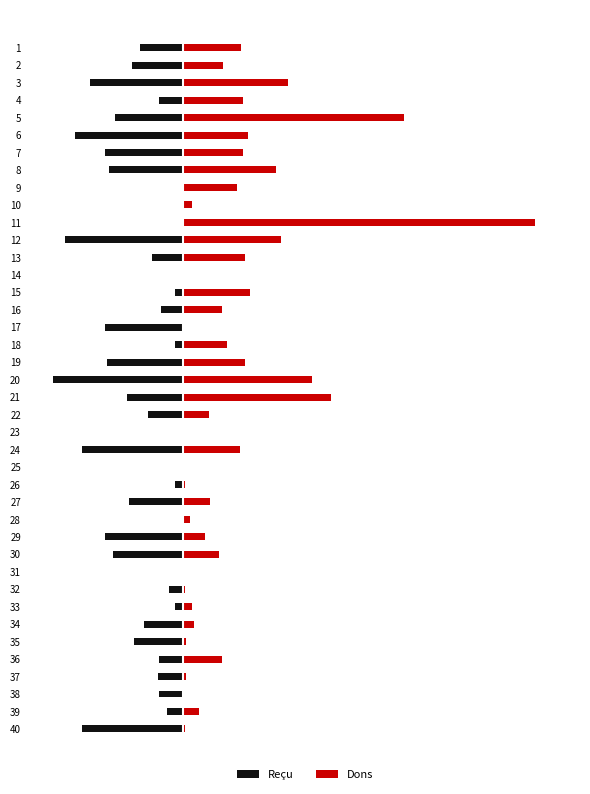

Rank the series by their maximum value, from highest to lowest.

Dons, Reçu